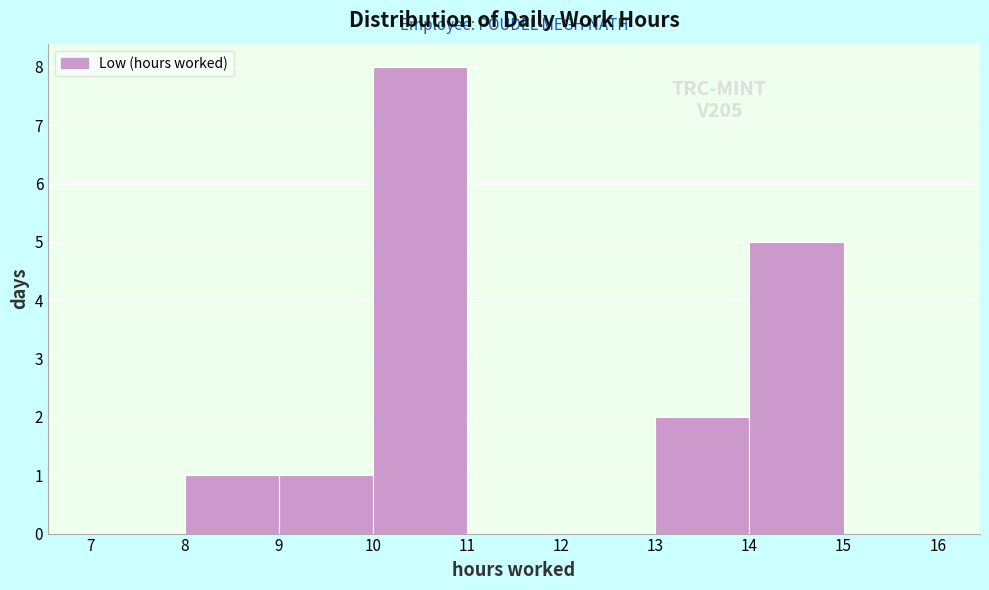

Over which range of the x-axis is the bar tallest?

10 to 11